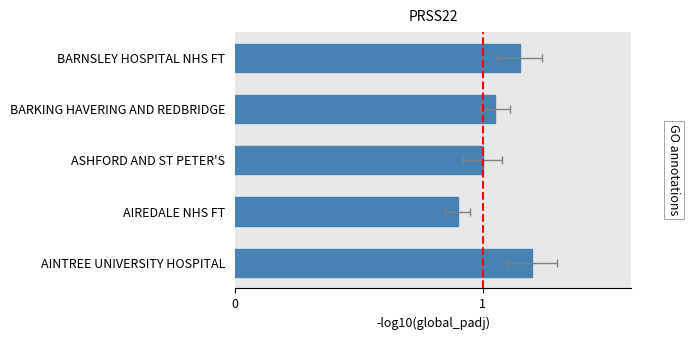

Count the number of data series in this chart.

1